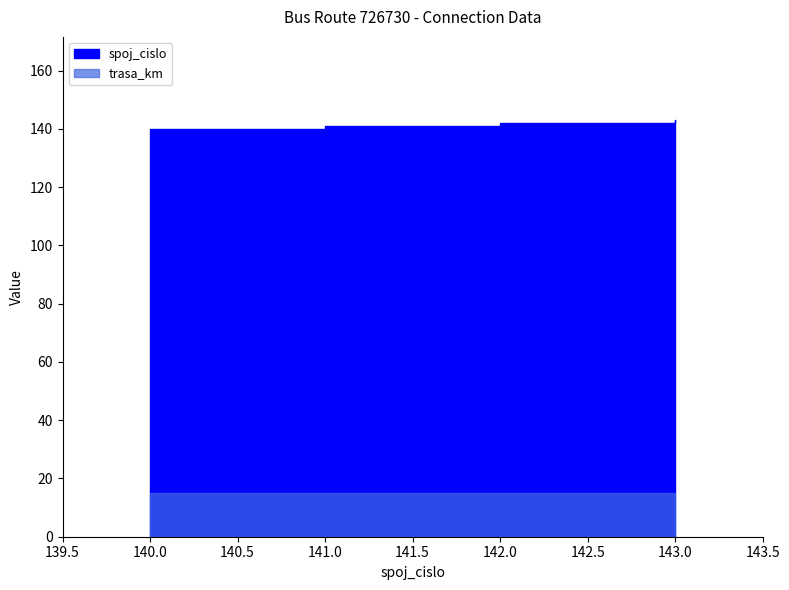

Rank the series by their maximum value, from lowest to highest.

trasa_km, spoj_cislo